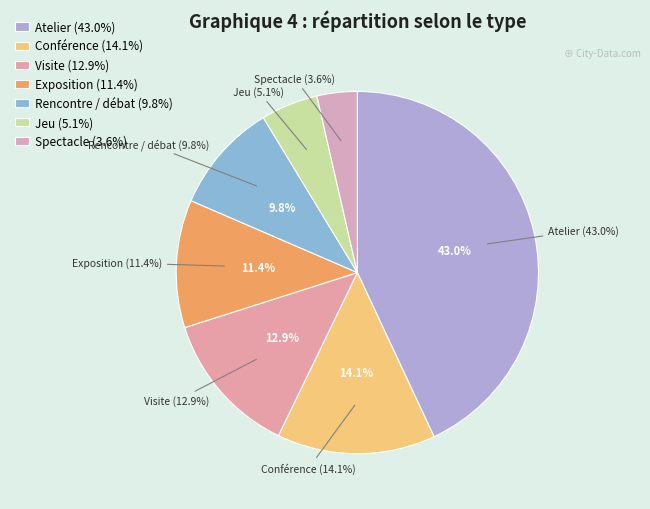

Count the number of slices in the pie.

7